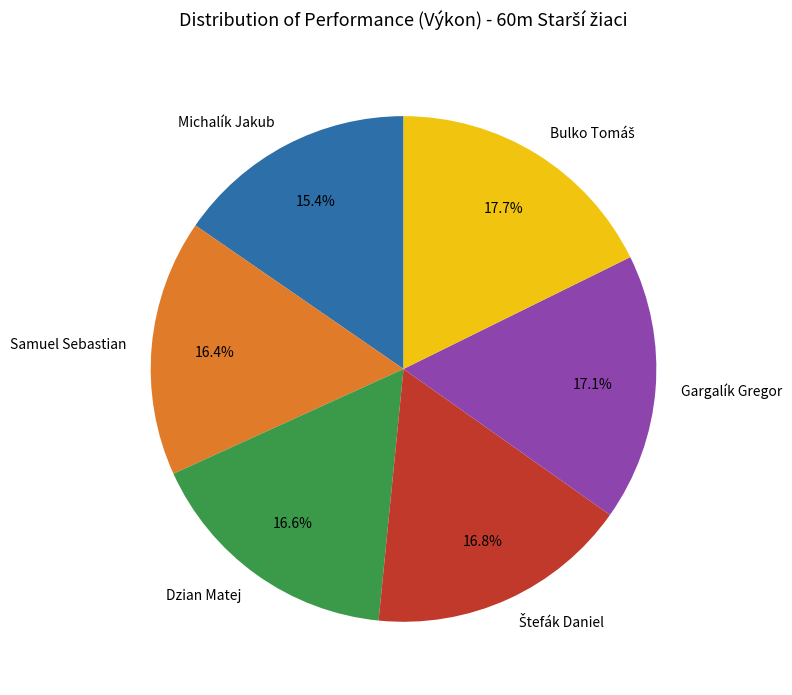

Does Michalík Jakub represent more than half of the total?

No